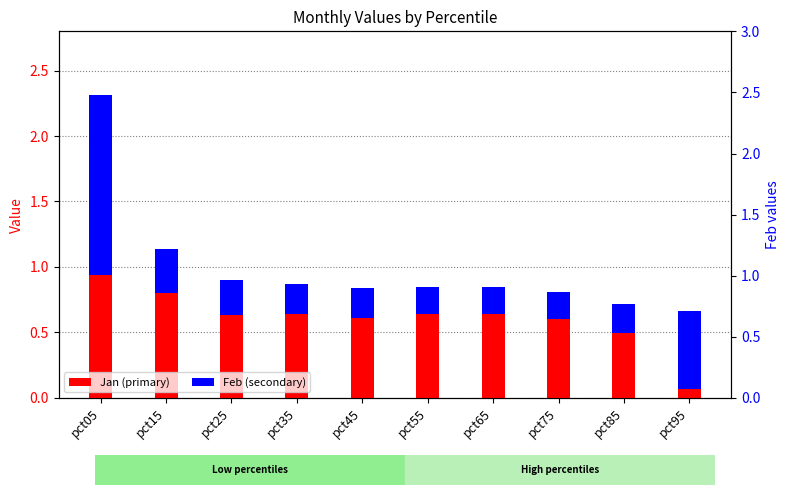

The value of Jan at pct05 is 3.8. True or false?

False